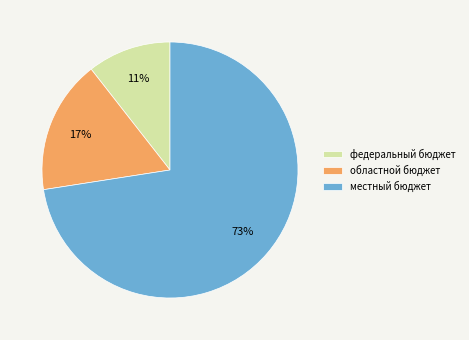

Does областной бюджет account for over 50% of the chart?

No